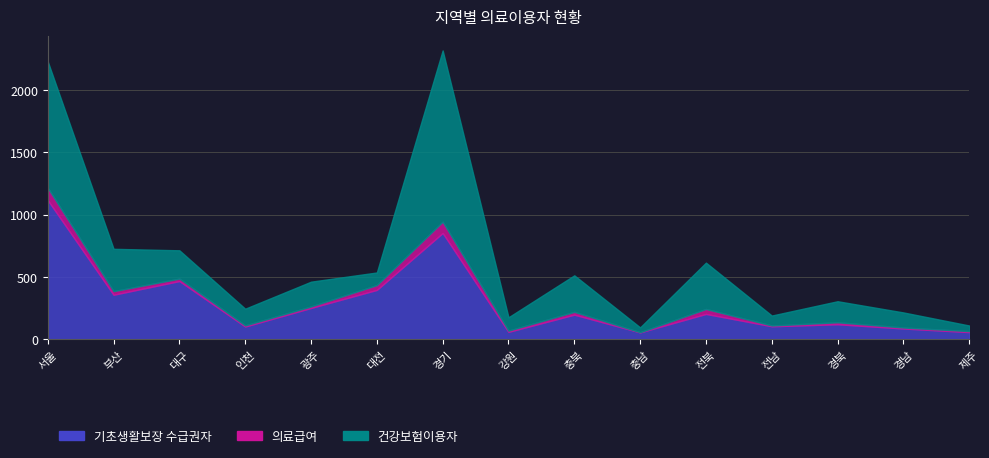

List the labels in order of 의료급여 value, smallest first.

충남, 전남, 경남, 제주, 인천, 강원, 광주, 경북, 대구, 충북, 부산, 대전, 전북, 경기, 서울